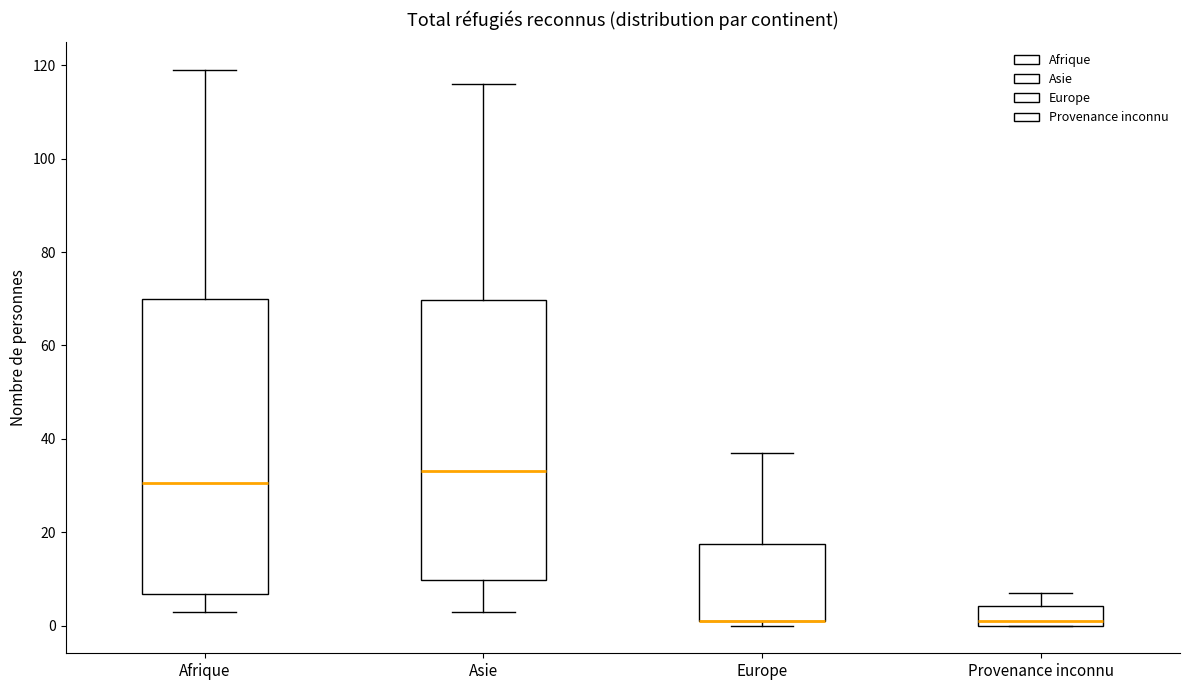

Comparing the boxes themselves (not the whiskers), which one is the tallest?

Afrique